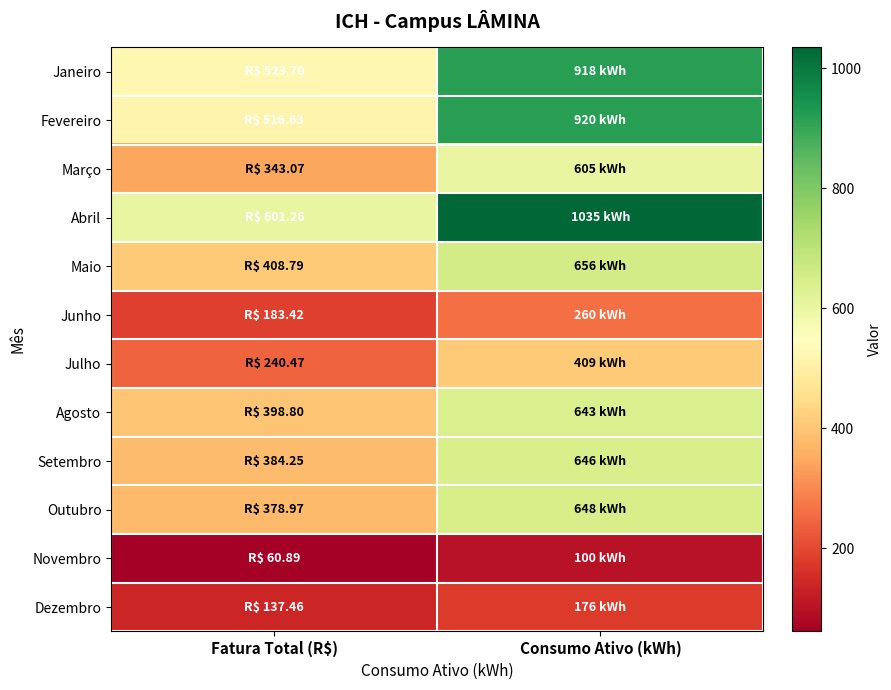

At how many categories does at least one series exceed 344?

2